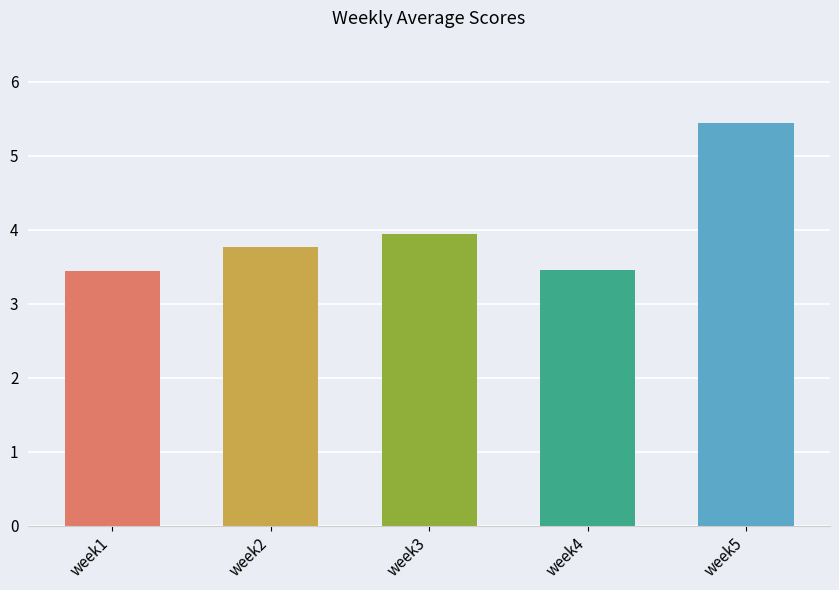

Between week1 and week2, which is larger?

week2